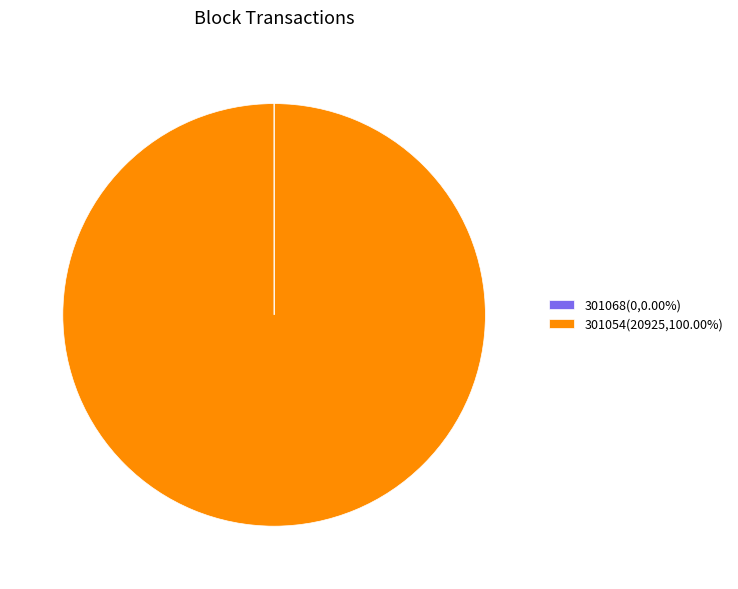

Does 301054(20925,100.00%) represent more than half of the total?

Yes